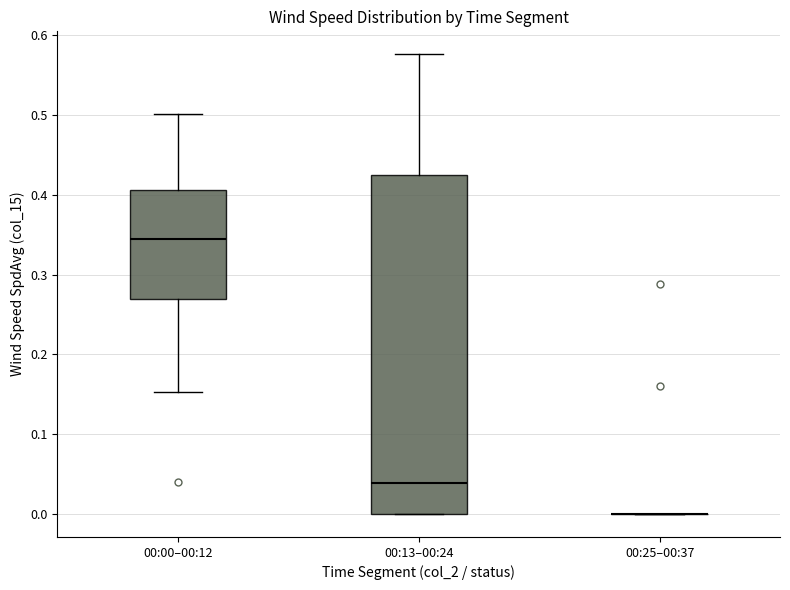

Comparing the boxes themselves (not the whiskers), which one is the tallest?

00:13–00:24